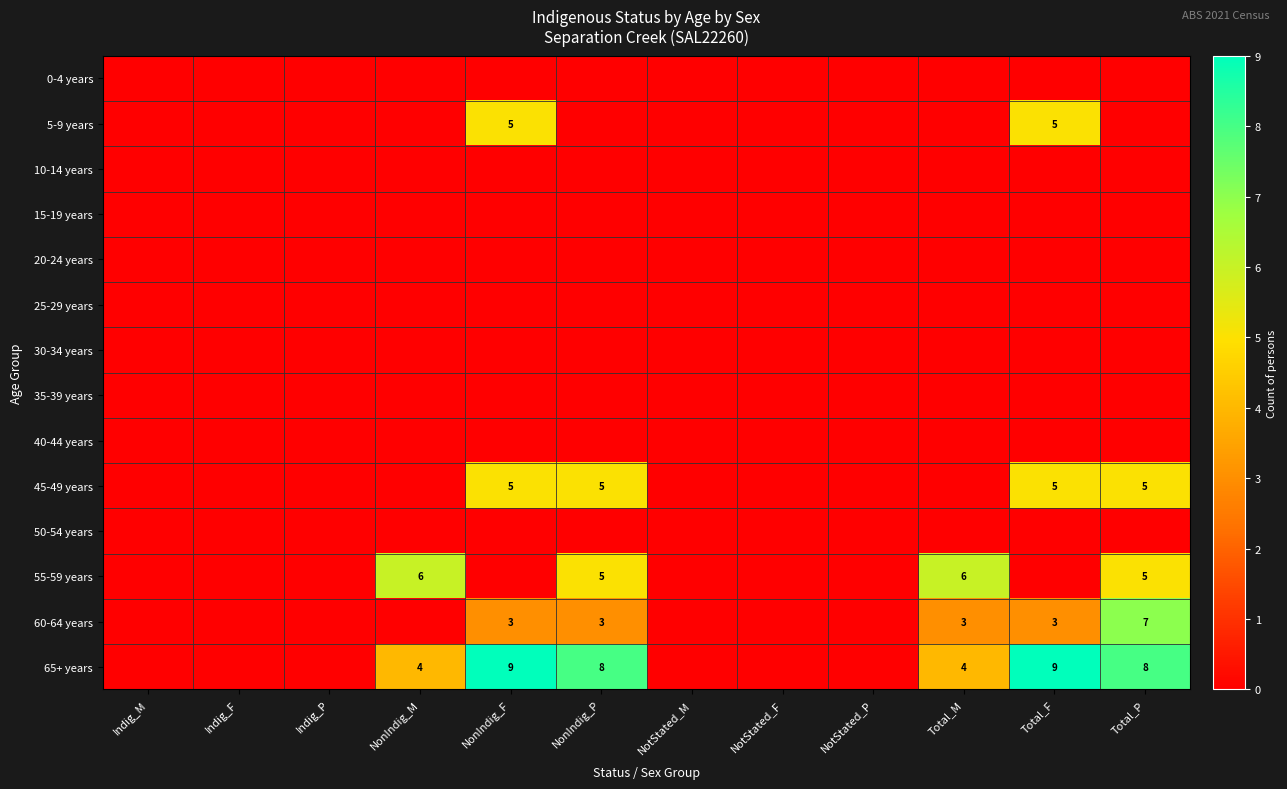

What is the spread (max minus min) of values at Total_F?

9